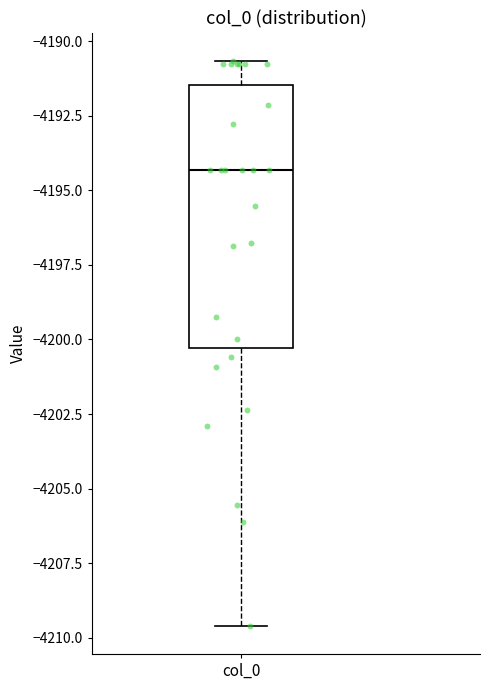

Read this box plot against the y-axis: the position of the median line, the range covered by the box, and the ends of both whiskers. The values are not printed on the chart, so give them approximately, as read against the axis.

median -4194.5, box -4200.5 to -4191.5, whiskers -4209.5 to -4190.5